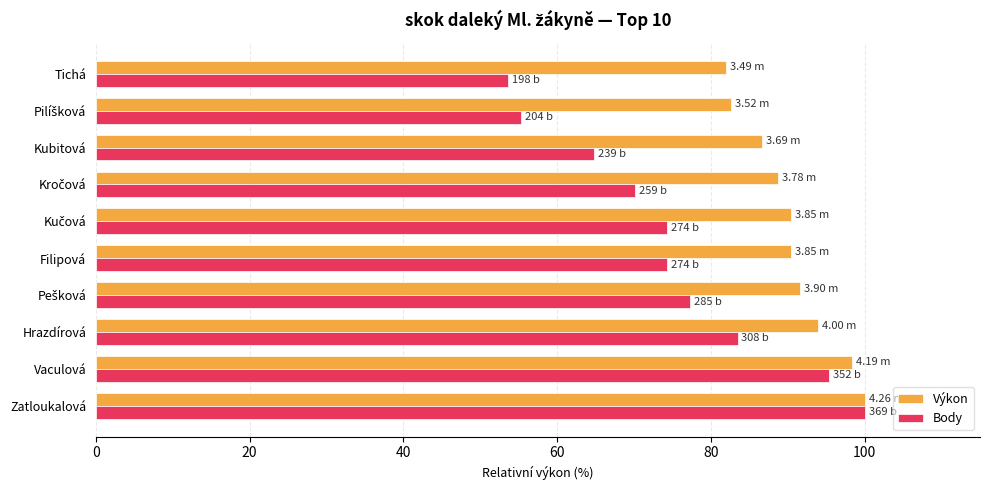

What is the difference between the second highest and minimum values in the Body series?

41.7